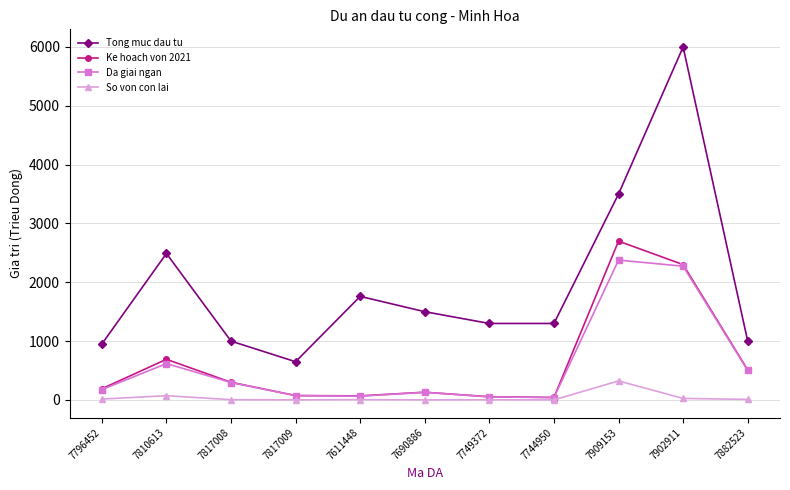

What is the average value of the Ke hoach von 2021 series?

642.0